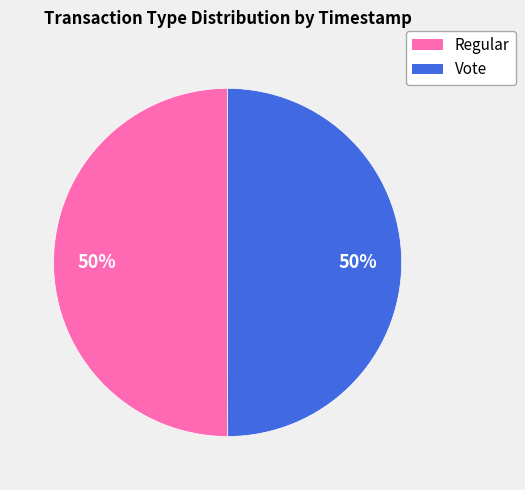

Count the number of slices in the pie.

2